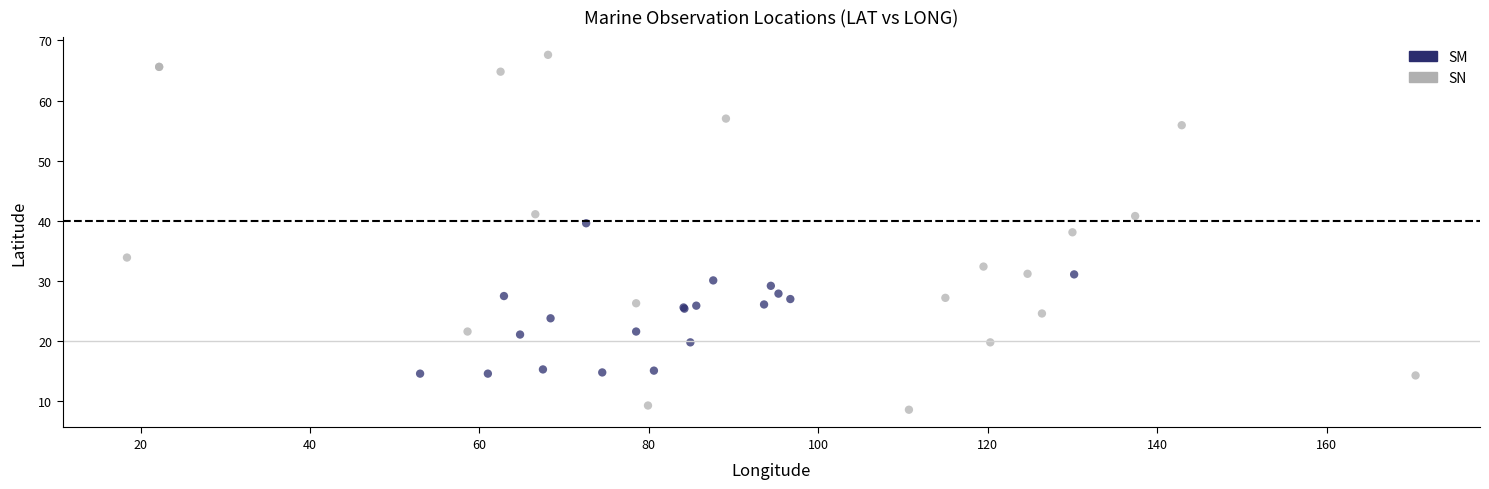

Which series contains the lowest Y value?

SN